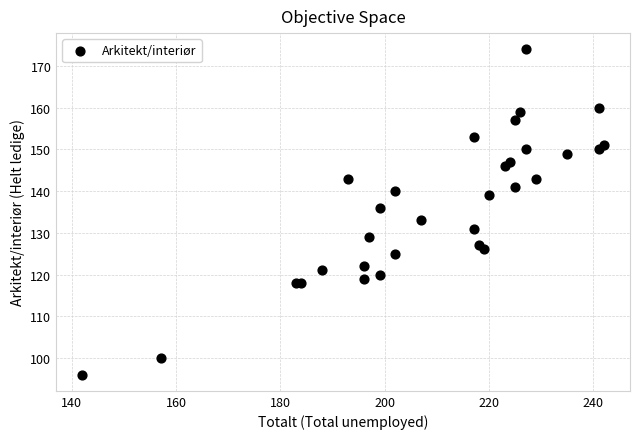

What Y value in the scatter plot is closest to 135?

136